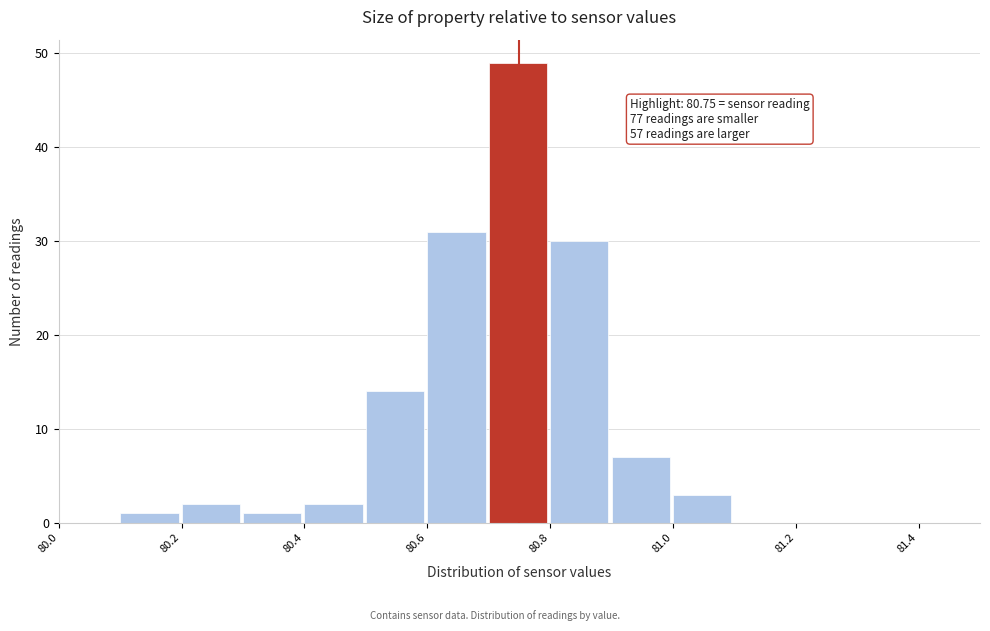

Which range on the x-axis has the tallest bar?

80.7 to 80.8